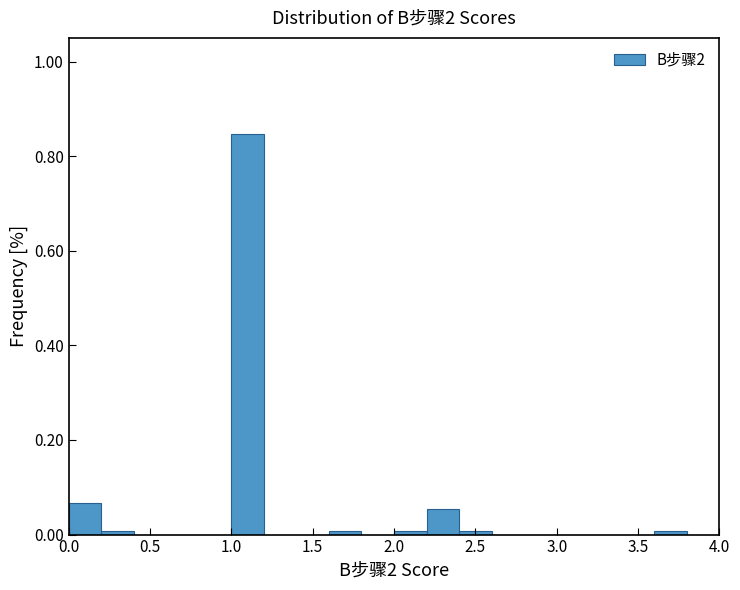

What is the height of the bar covering 1.0 to 1.2 on the x-axis? The values are not printed on the chart, so give them approximately, as read against the axis.

0.84